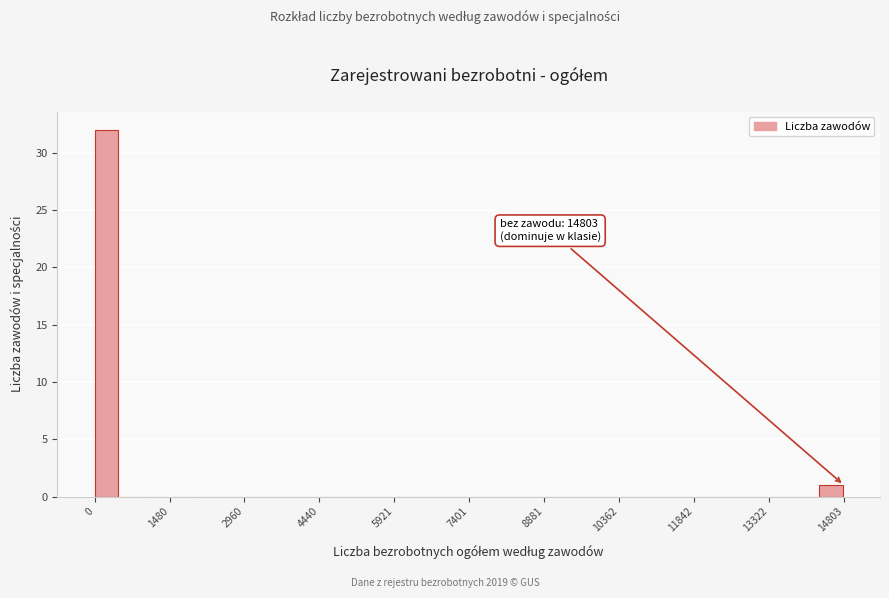

Around what value on the x-axis is the tallest bar? Give the approximate position of its centre, as read against the axis.

200